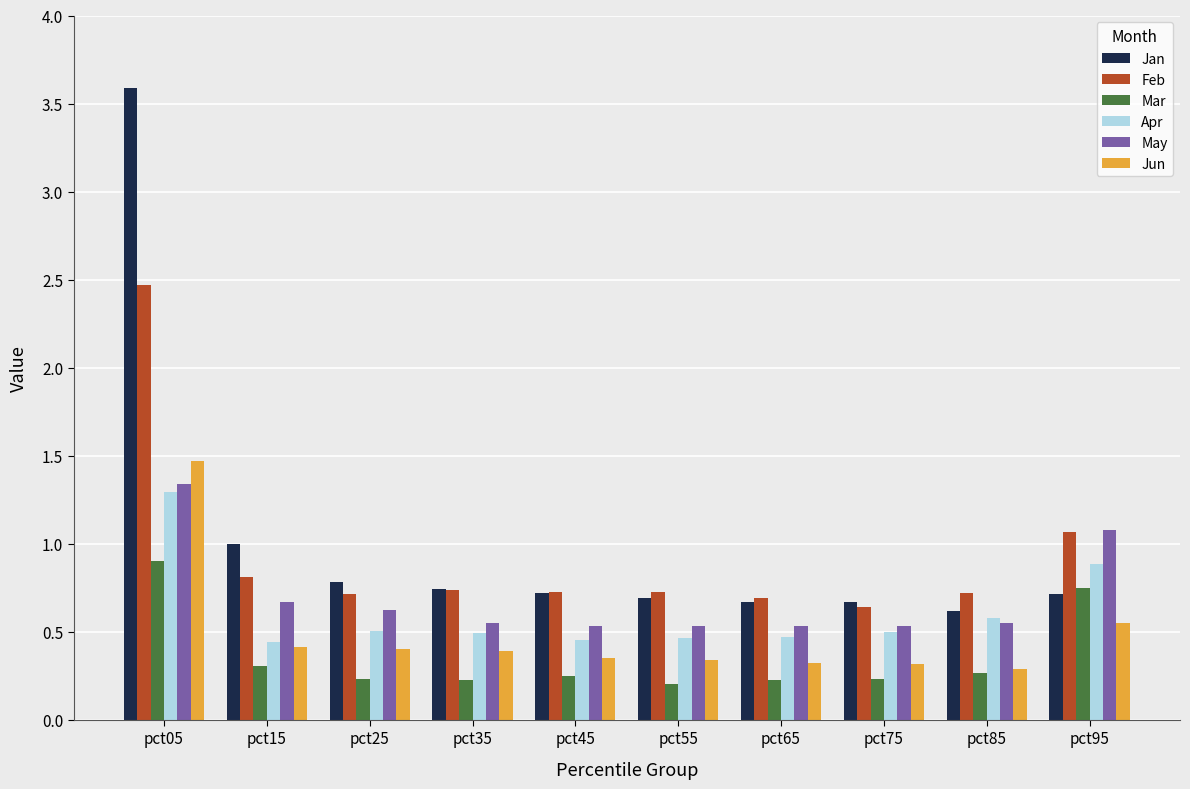

Which category has the highest value in the Jan series?

pct05